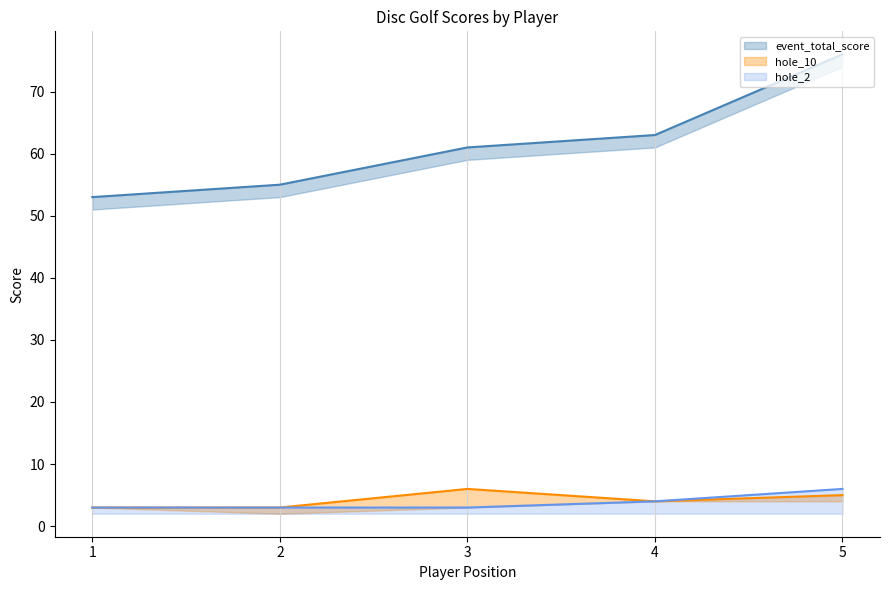

True or false: hole_2 has a value of 3 at 3.

True